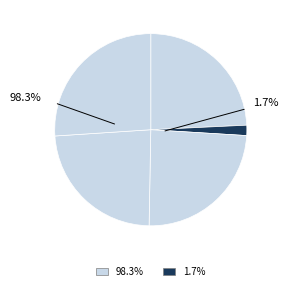

Is it true that Logística is 2% of the pie?

True